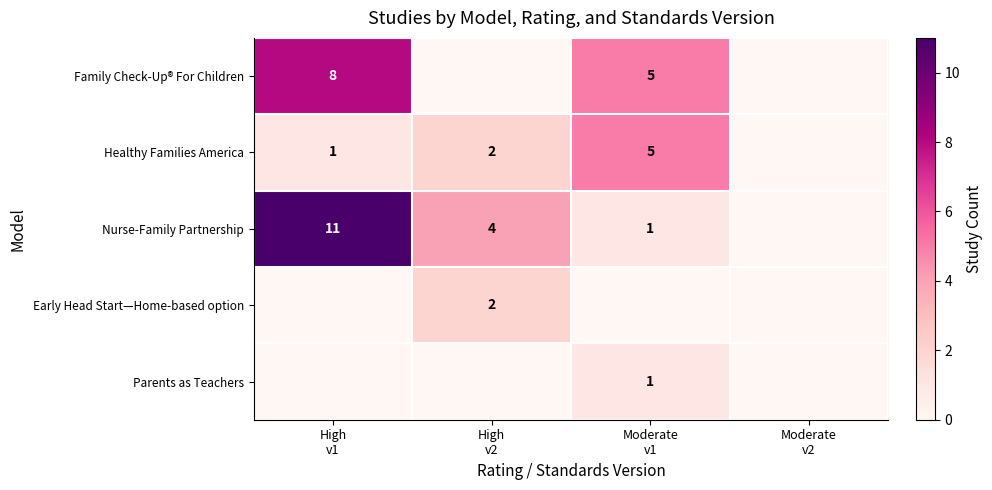

What is the sum of all Parents as Teachers values?

1